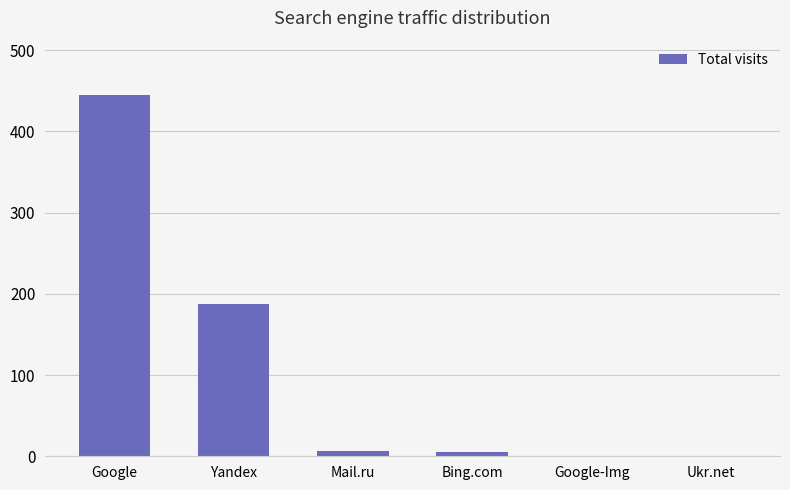

Which has a higher value, Google or Google-Img?

Google